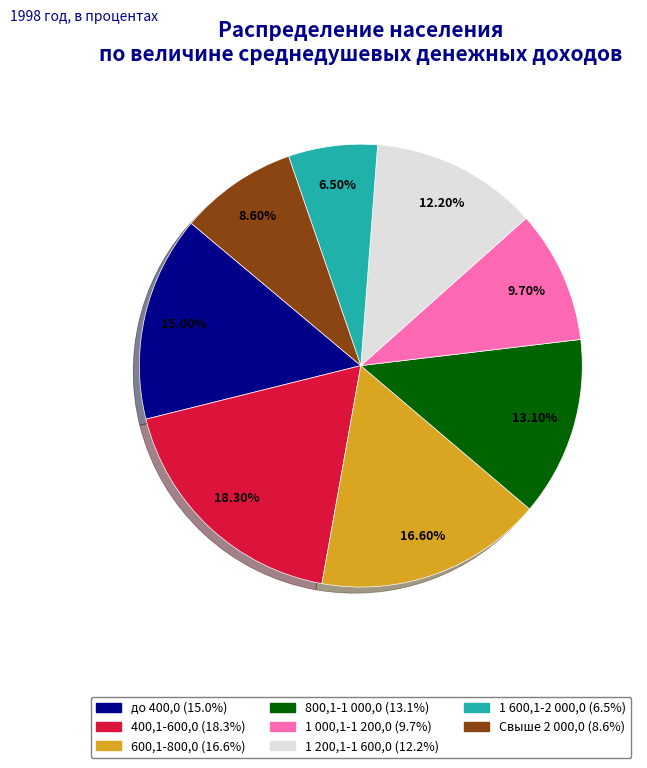

To the nearest percent, what is the difference between the 1 000,1-1 200,0 and 1 600,1-2 000,0 slice percentages?

3%